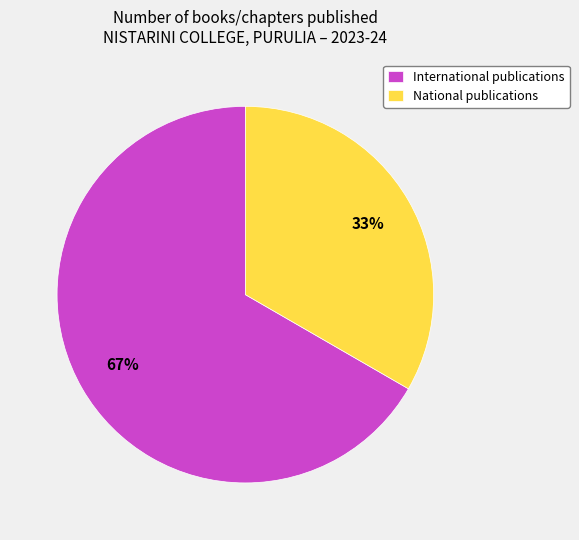

Which slice represents more than half of the pie?

International